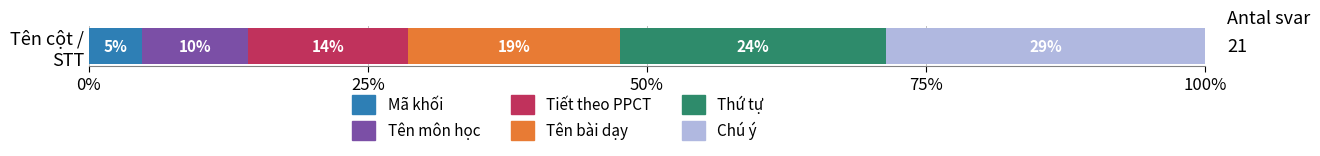

What are all the series names shown in the legend?

Mã khối, Tên môn học, Tiết theo PPCT, Tên bài dạy, Thứ tự, Chú ý